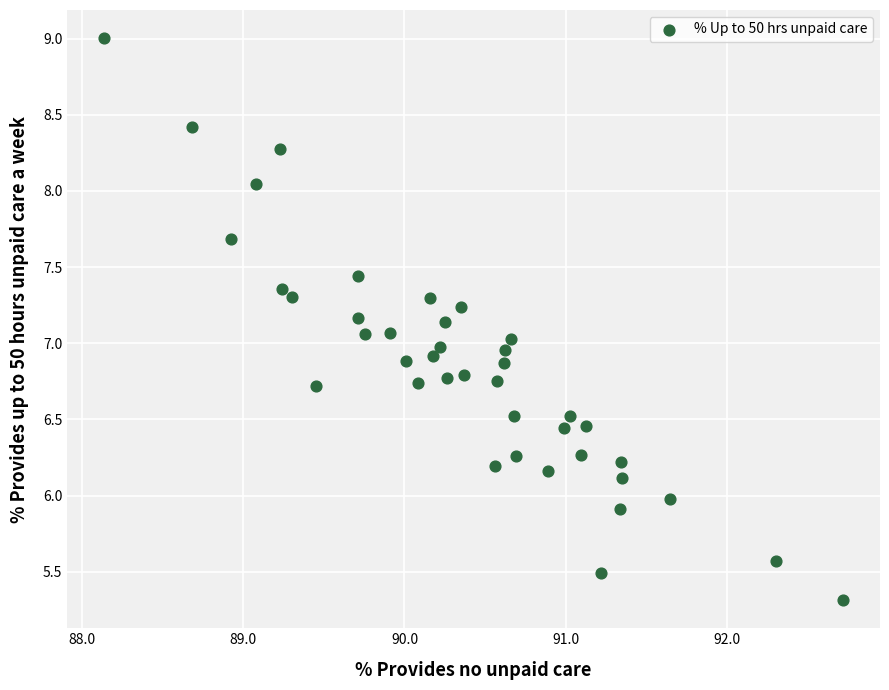

What is the range of X values (max minus min)?

4.6